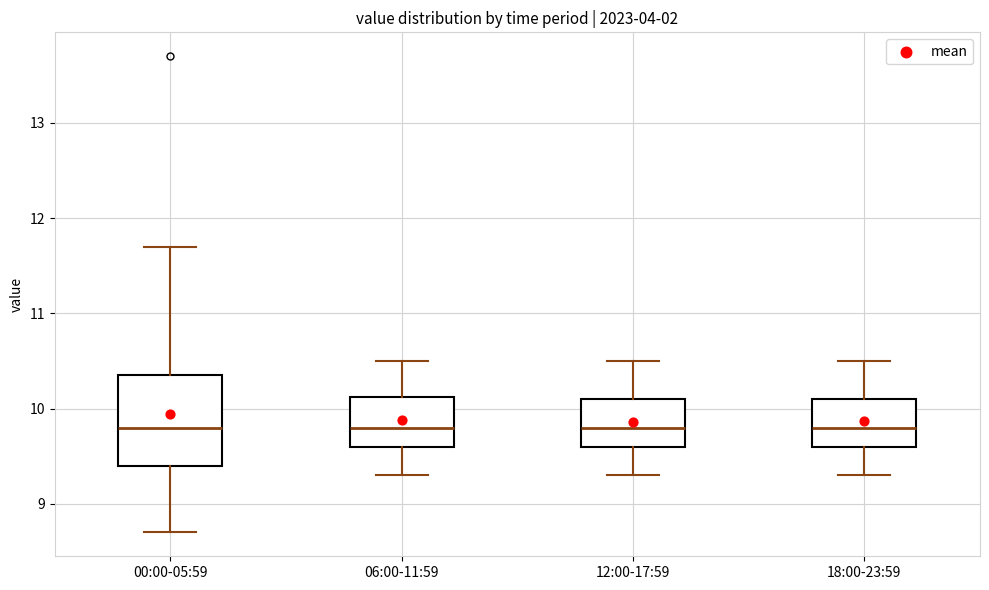

Which box is the tallest, from its lower edge to its upper edge?

00:00-05:59